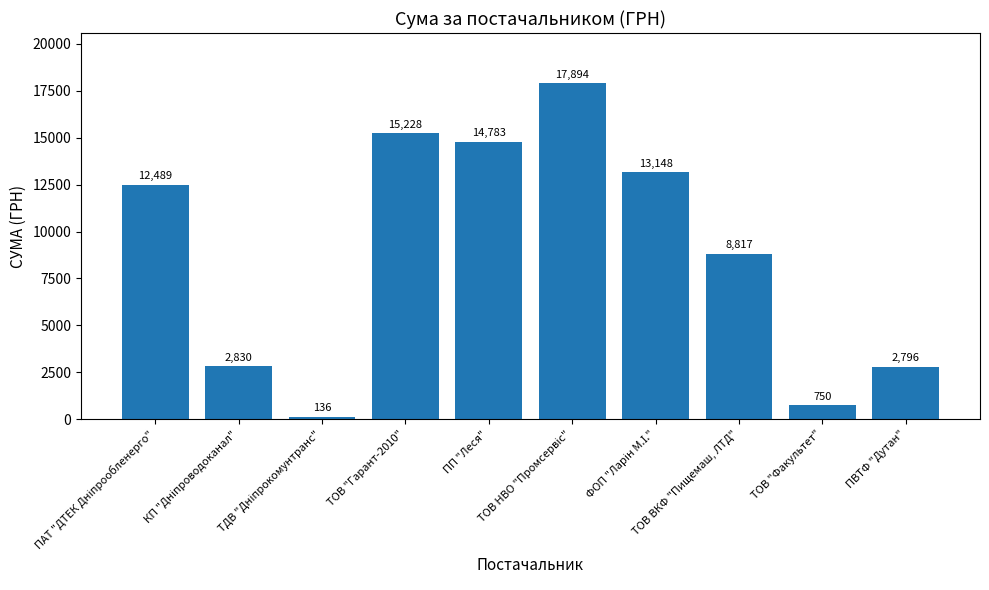

How many data points does each series have?

10